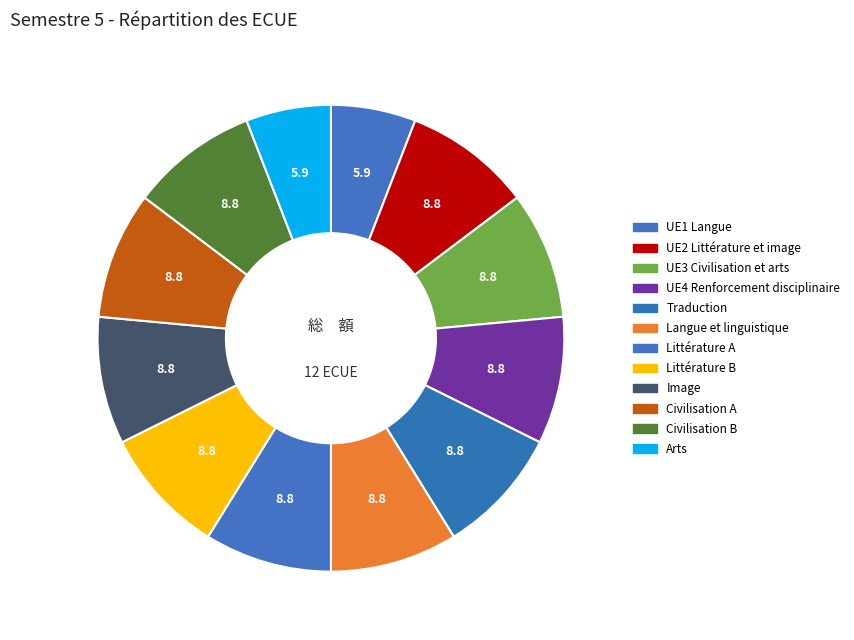

Is UE1 Langue the majority of the pie?

No